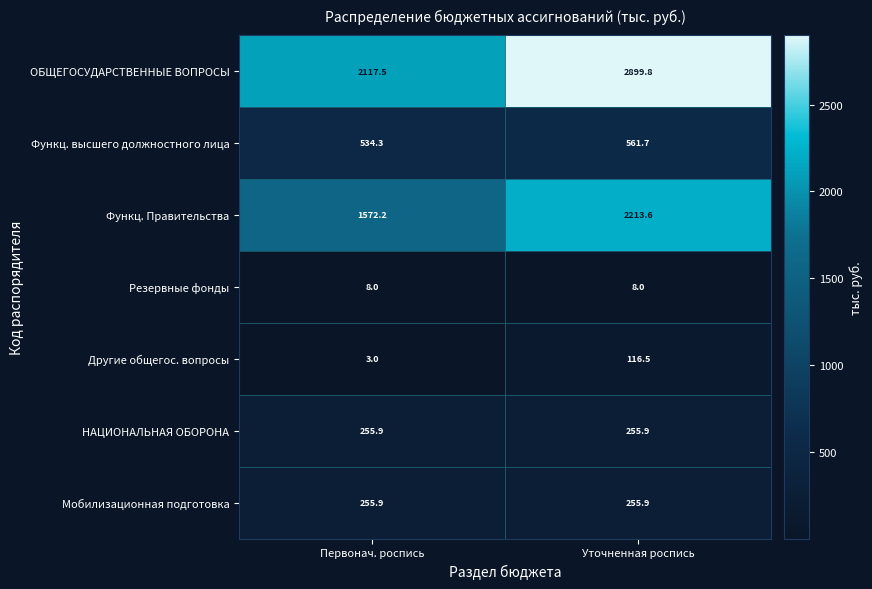

What is the highest value of the Другие общегос. вопросы series?

116.5